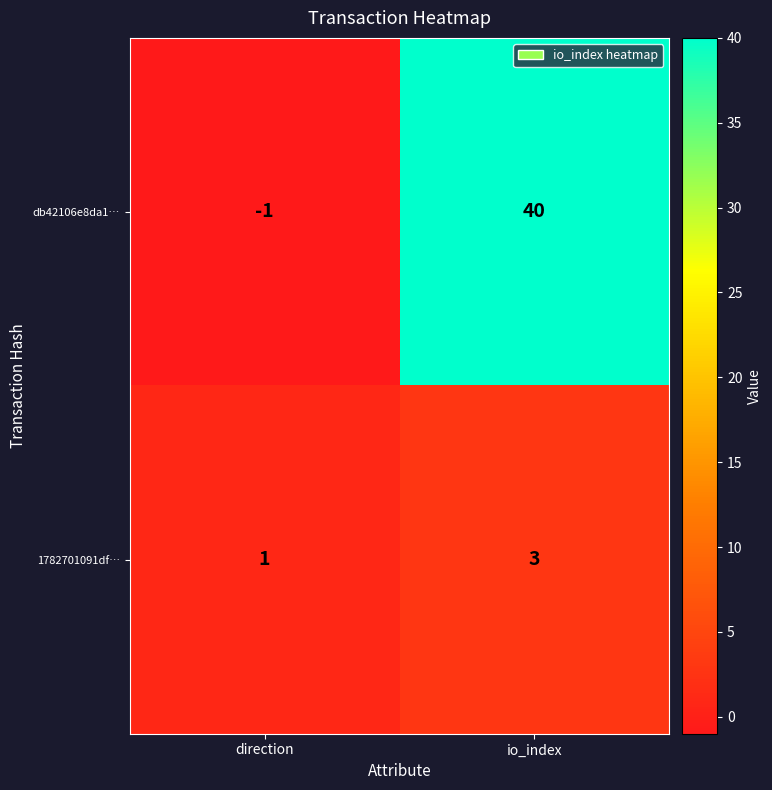

Which series changed the most between direction and io_index?

db42106e8da1…